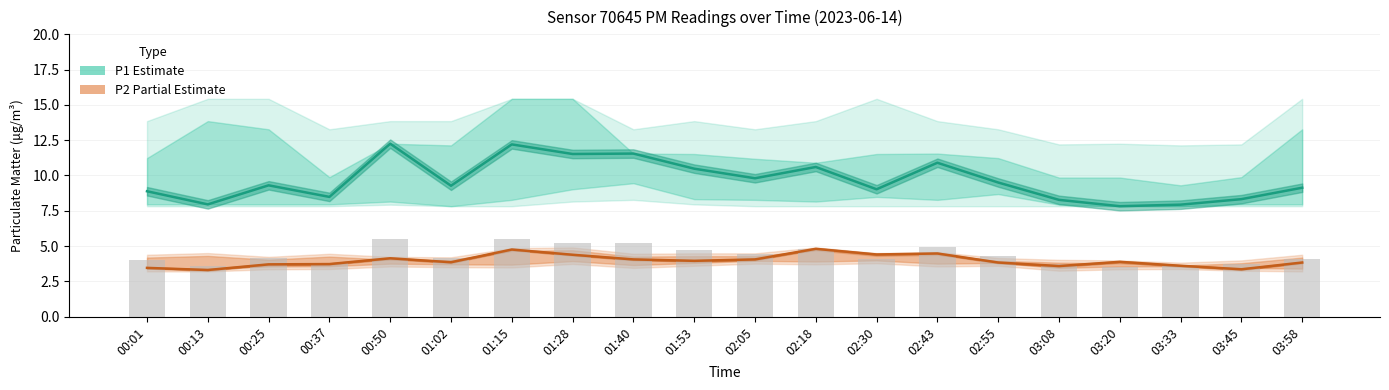

Reading right to left, transcribe all the data shown in this chart.

P1 (Estimate): 9.1	8.3	7.9	7.8	8.3	9.5	10.9	9.0	10.6	9.8	10.5	11.6	11.5	12.2	9.3	12.2	8.5	9.3	8.0	8.9
P2 (Partial Estimate): 3.8	3.4	3.6	3.9	3.6	3.8	4.5	4.4	4.8	4.0	4.0	4.0	4.4	4.8	3.9	4.1	3.7	3.7	3.3	3.5